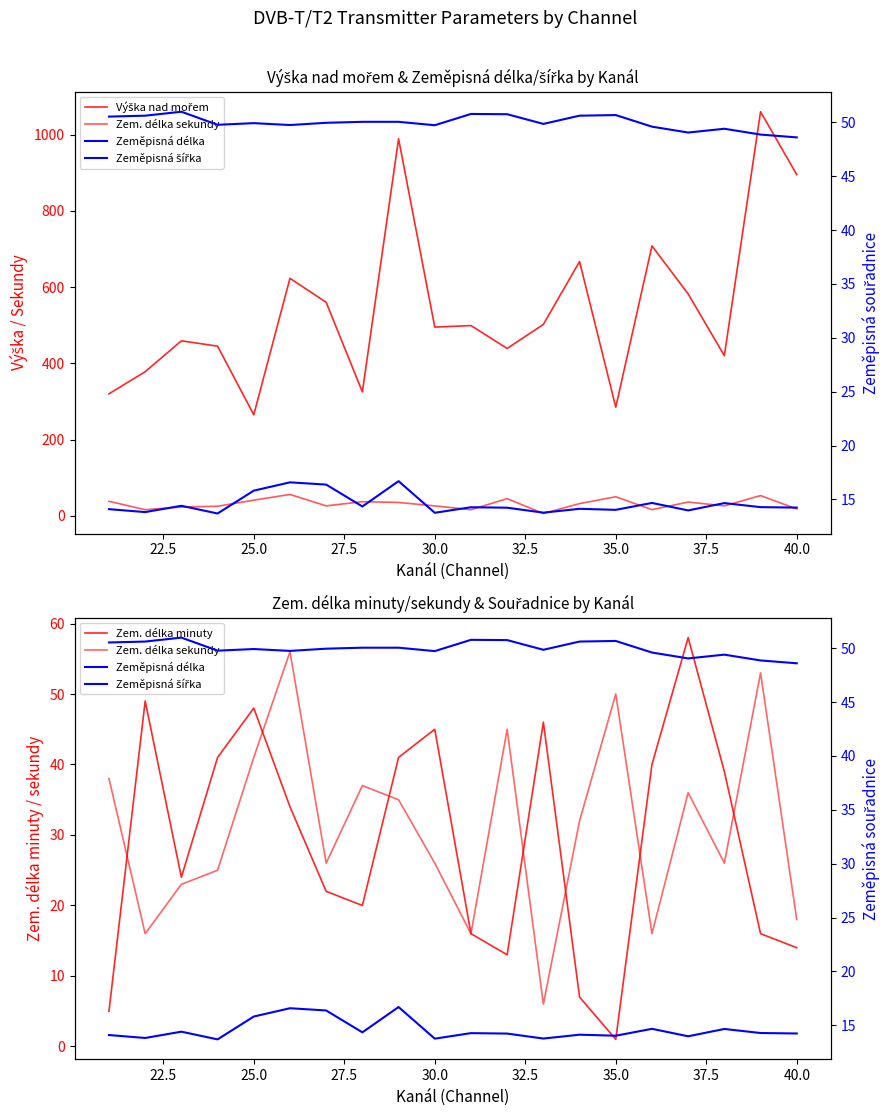

Is the value of Zeměpisná délka at 13 greater than the value of Výška nad mořem at 22.5?

No